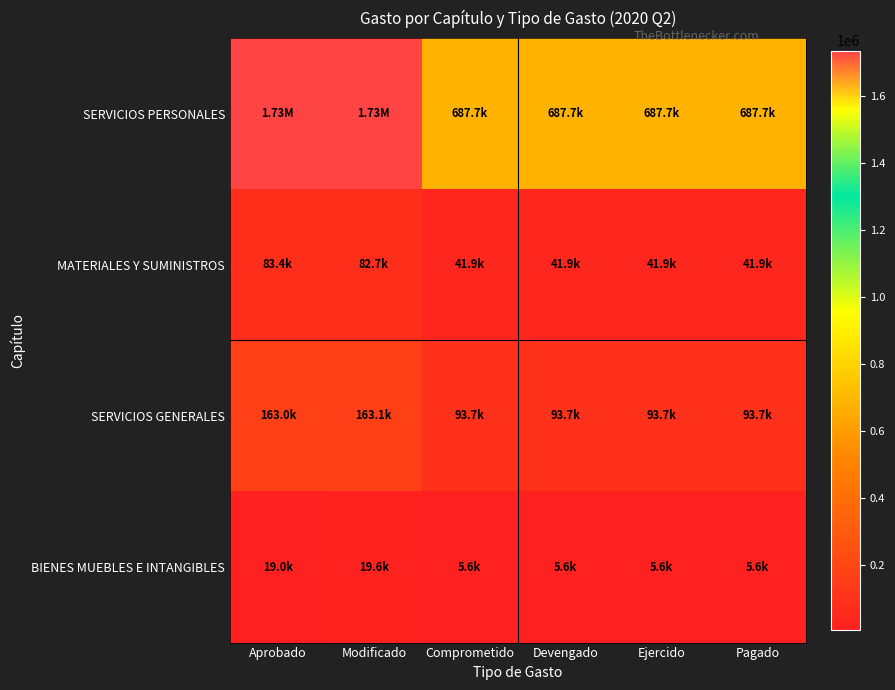

Reading right to left, list all the values displayed in this chart.

SERVICIOS PERSONALES: Pagado=687655.0	Ejercido=687655.0	Devengado=687655.0	Comprometido=687655.0	Modificado=1734659.7	Aprobado=1734659.7
MATERIALES Y SUMINISTROS: Pagado=41940.4	Ejercido=41940.4	Devengado=41940.4	Comprometido=41940.4	Modificado=82655.1	Aprobado=83355.1
SERVICIOS GENERALES: Pagado=93721.5	Ejercido=93721.5	Devengado=93721.5	Comprometido=93721.5	Modificado=163085.2	Aprobado=162985.2
BIENES MUEBLES E INTANGIBLES: Pagado=5637.6	Ejercido=5637.6	Devengado=5637.6	Comprometido=5637.6	Modificado=19600.0	Aprobado=19000.0